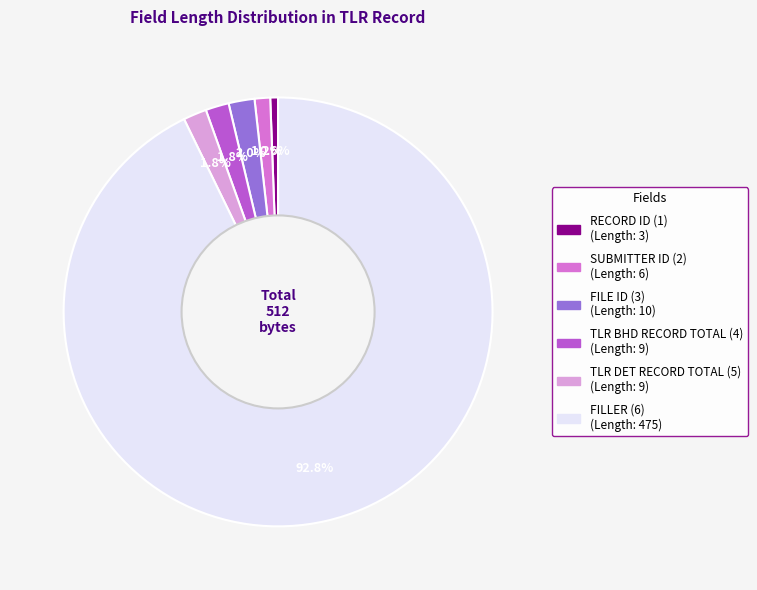

Which slice is the smallest?

RECORD ID (1)